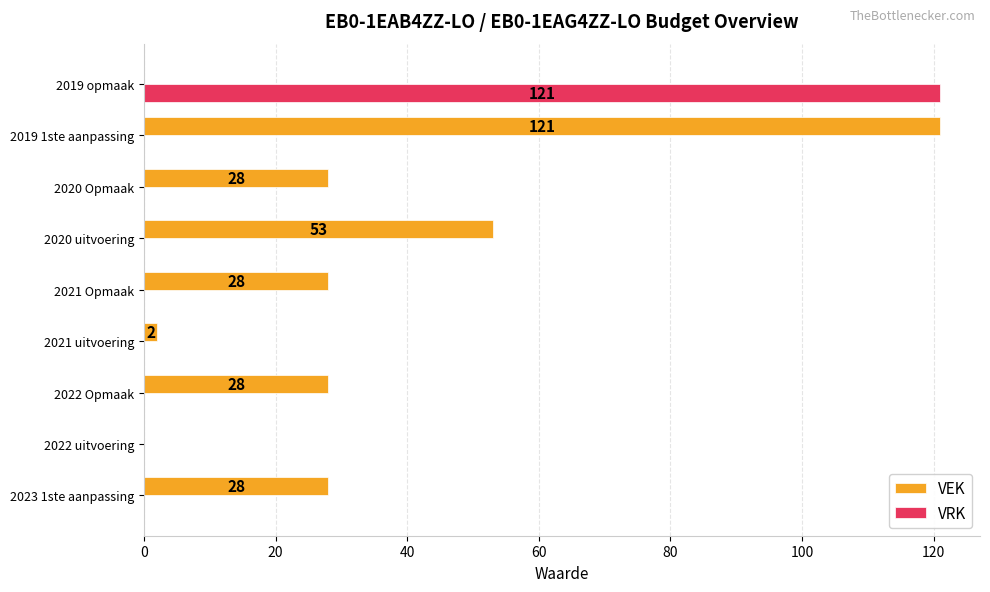

Between 2021 uitvoering and 2020 uitvoering, which series saw the biggest shift?

VEK